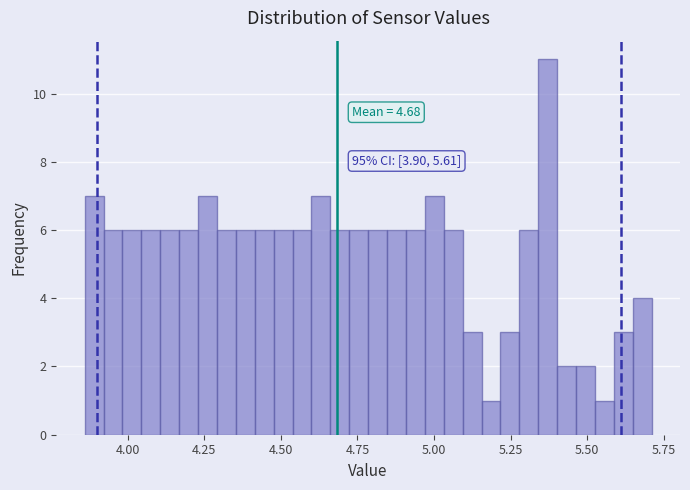

Around what value on the x-axis is the tallest bar? Give the approximate position of its centre, as read against the axis.

5.35